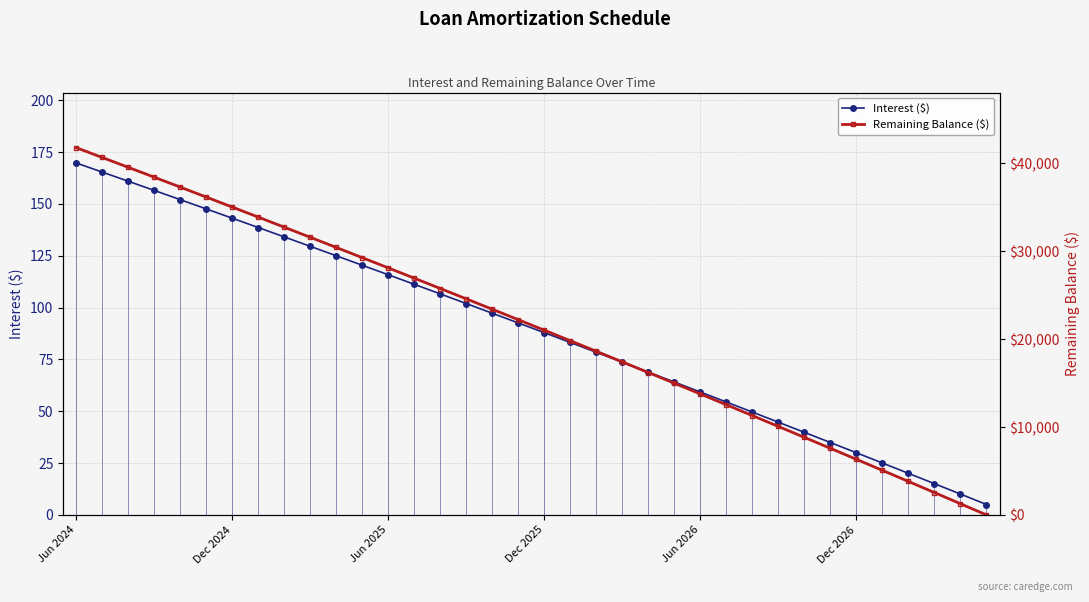

Which series ends up on top after the final intersection of Interest ($) and Remaining Balance ($)?

Interest ($)